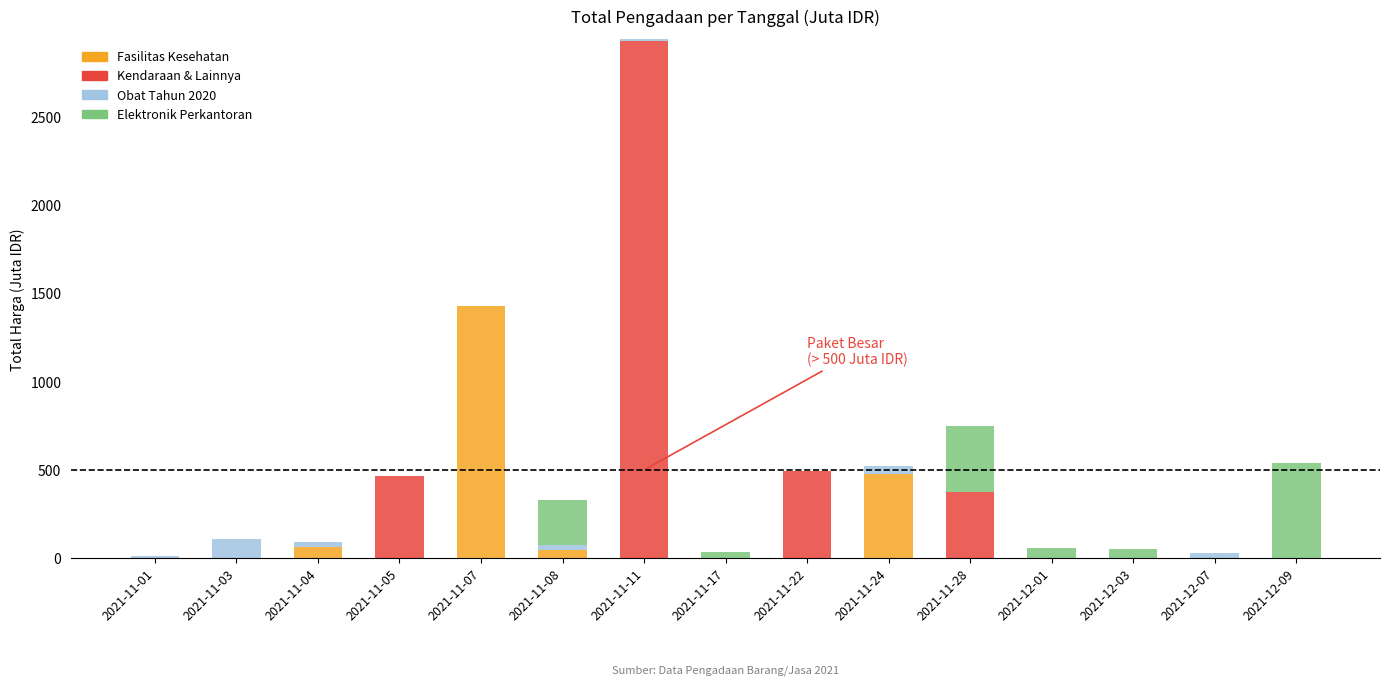

What are all the series names shown in the legend?

Fasilitas Kesehatan, Kendaraan & Lainnya, Obat Tahun 2020, Elektronik Perkantoran